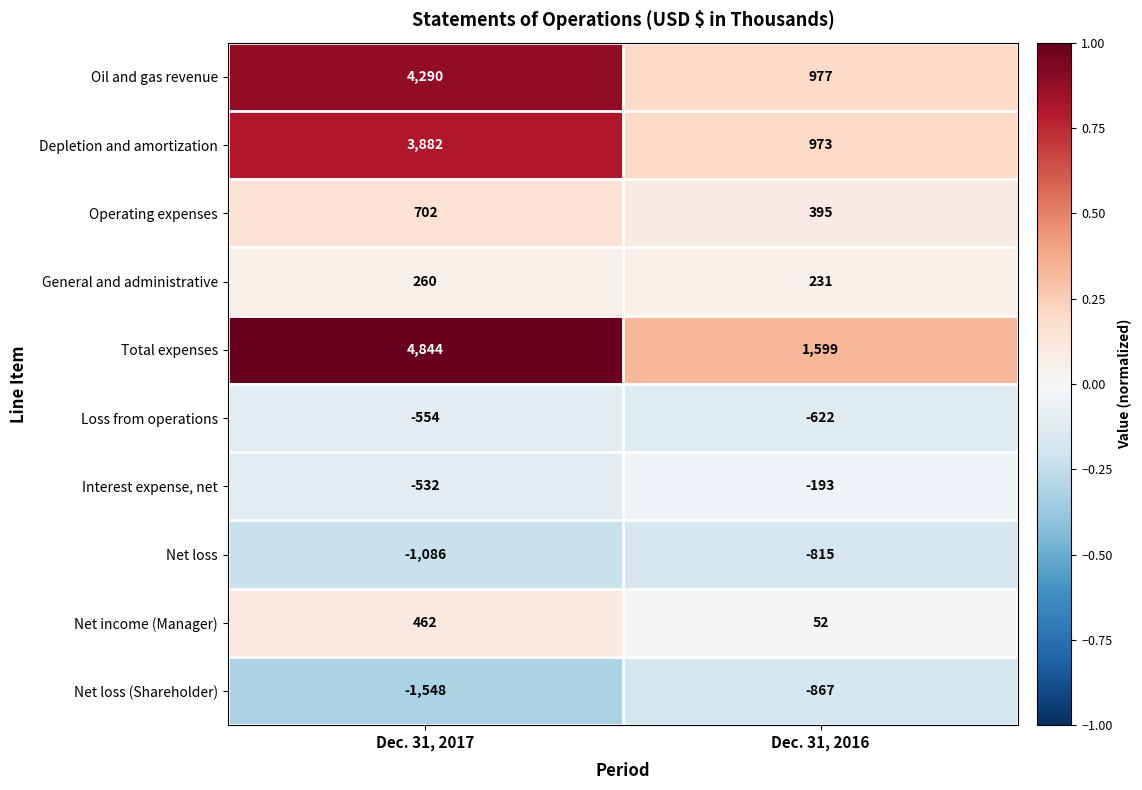

True or false: Net income (Manager) has a value of 11 at Dec. 31, 2016.

False